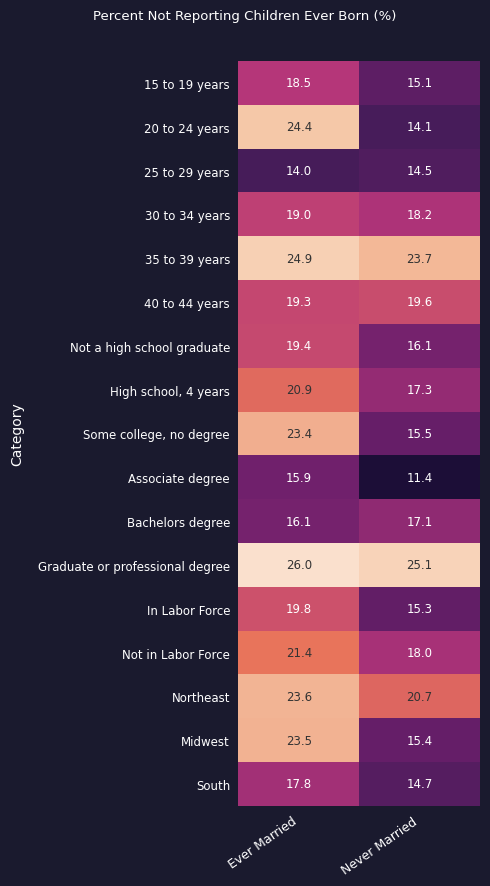

What is the smallest value displayed?

11.4